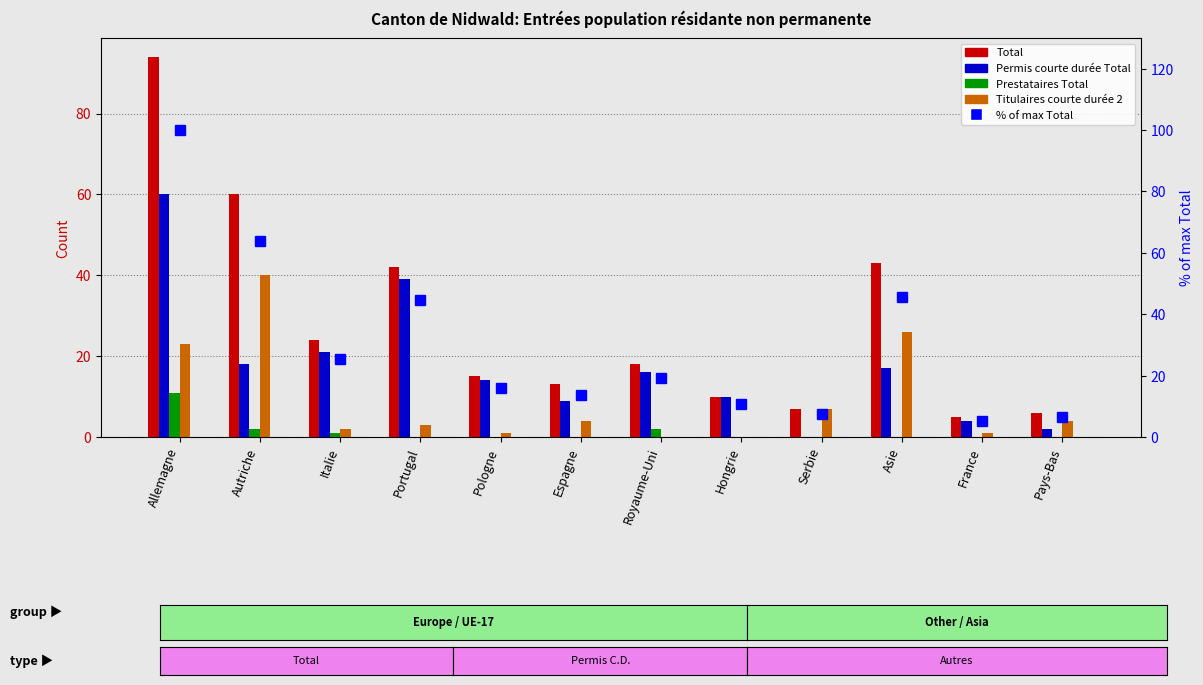

What is the label of the 6th bar from the left?

Espagne